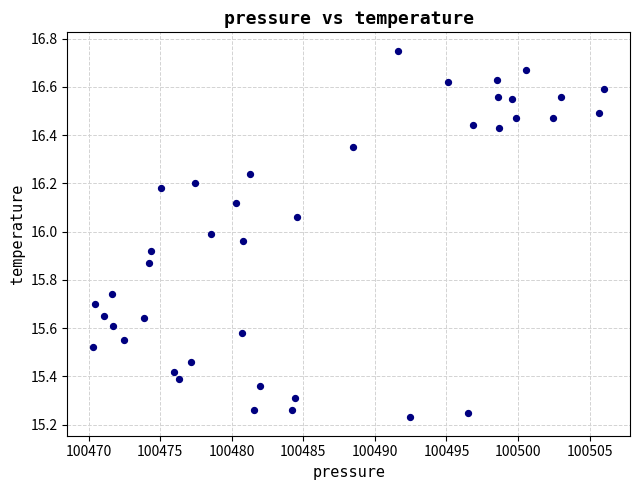

What is the range of X values (max minus min)?

35.7